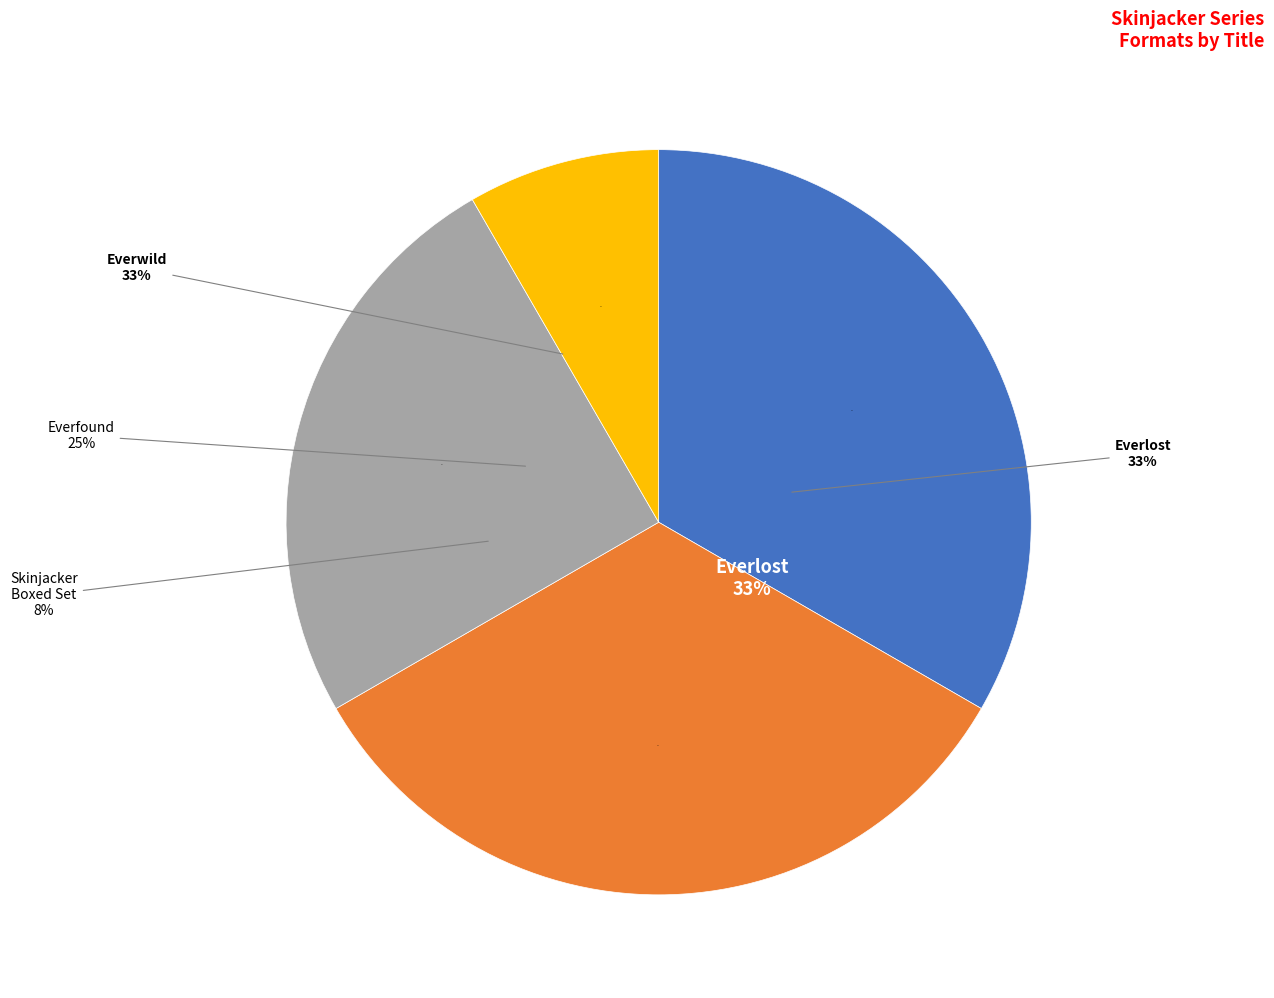

Count the number of slices in the pie.

5